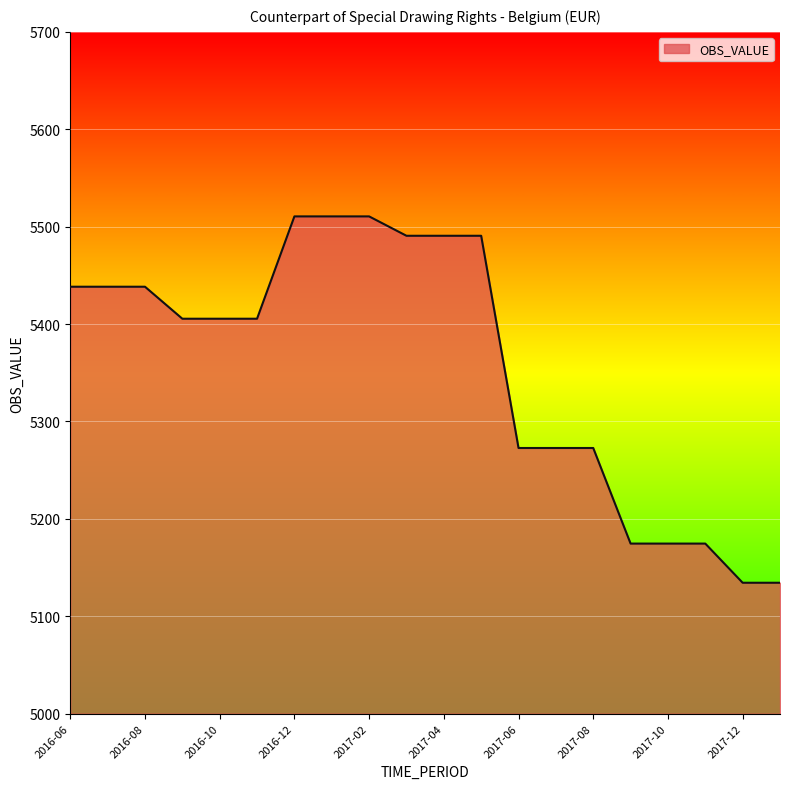

Does the chart display data point markers on the line(s)?

No